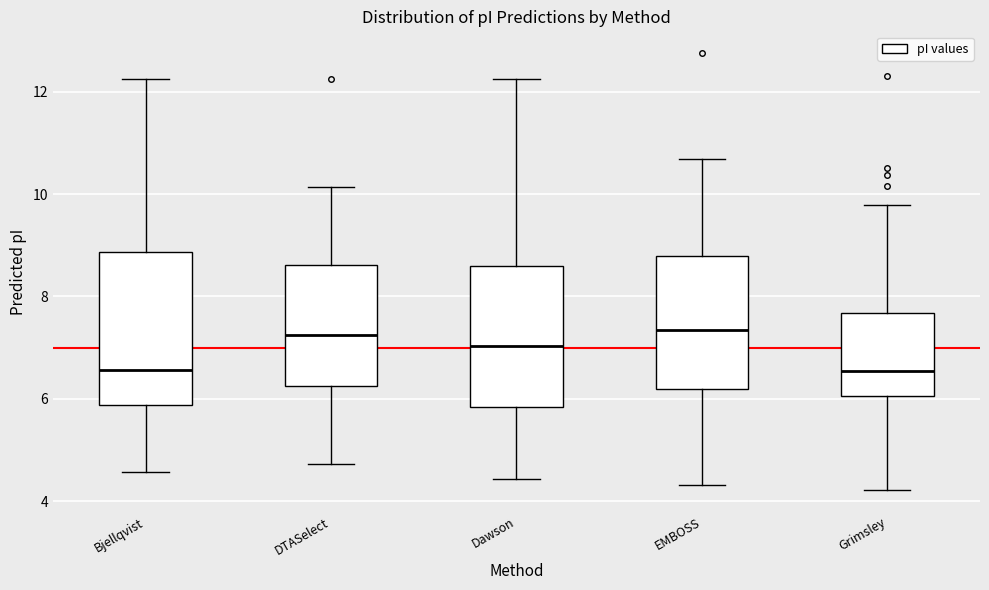

Comparing the boxes themselves (not the whiskers), which one is the tallest?

Bjellqvist